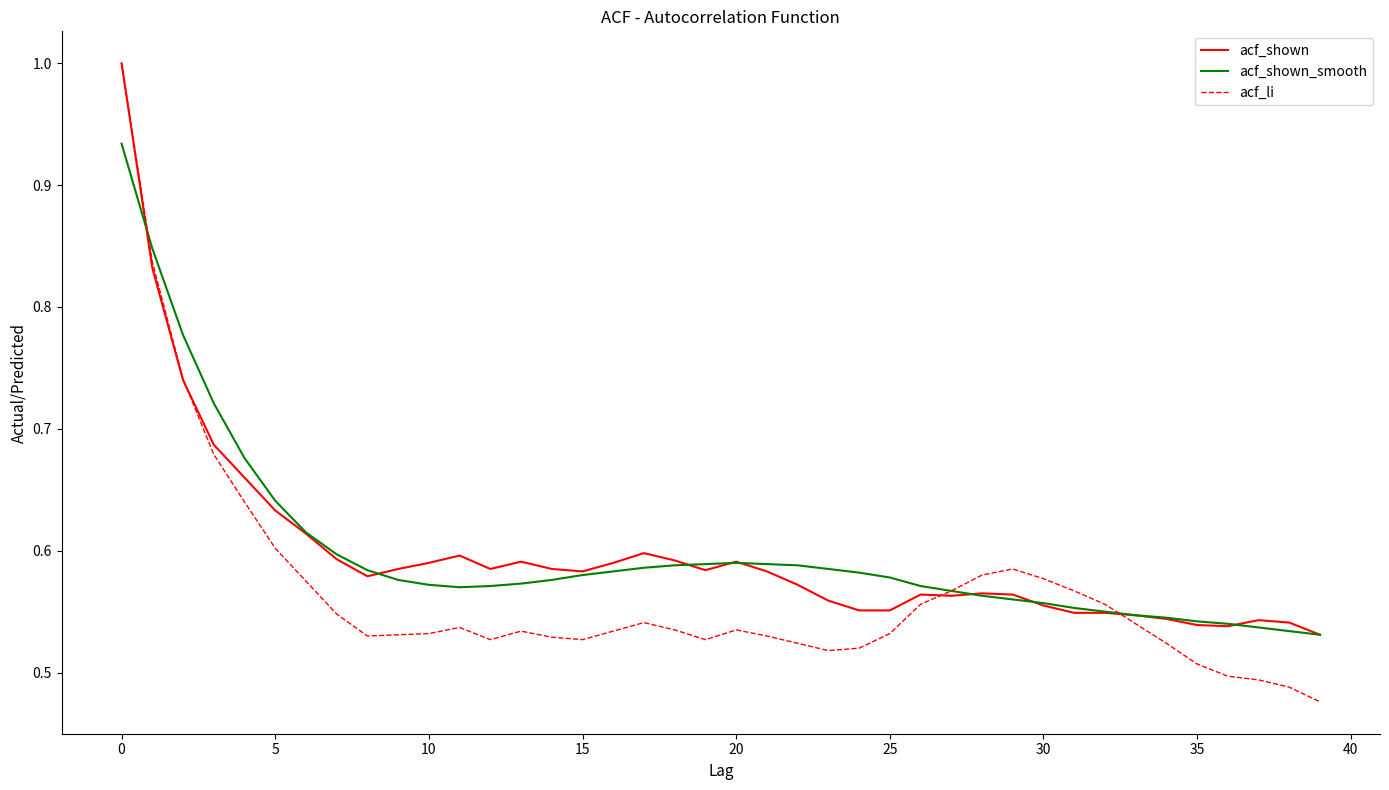

Which series has the largest range (max minus min)?

acf_li